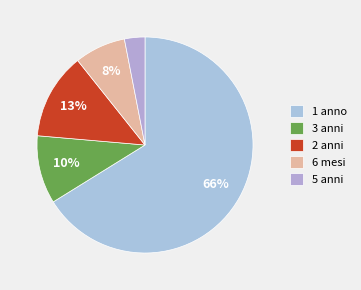

The 1 anno slice represents 66% of the pie. True or false?

True